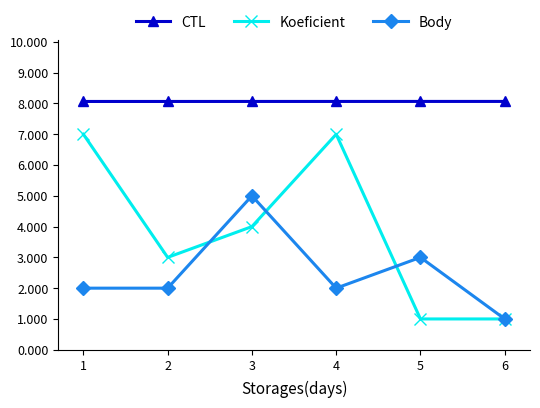

How many interior local peaks does the Koeficient series have?

1